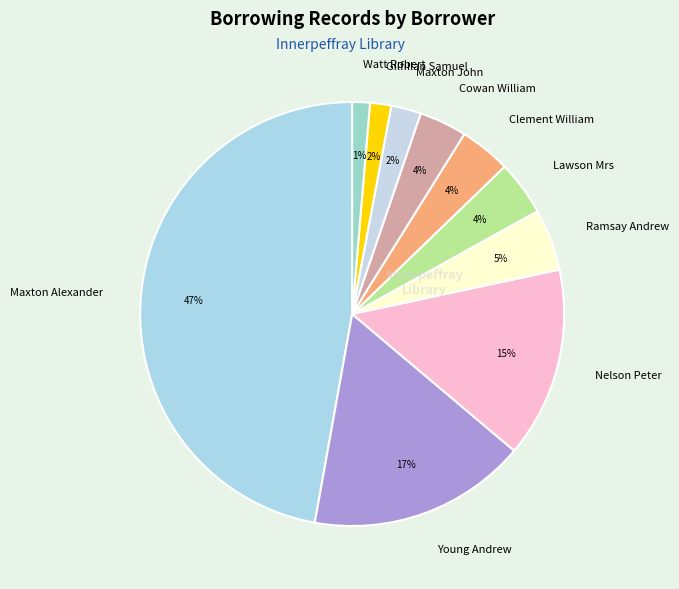

Is Watt Robert the majority of the pie?

No